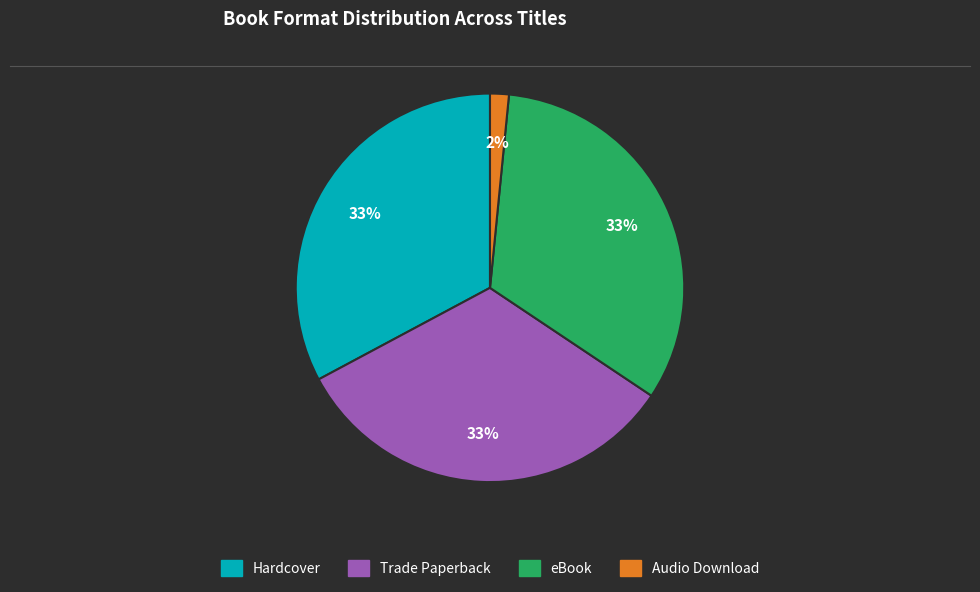

To the nearest percent, what is the average slice percentage?

25%